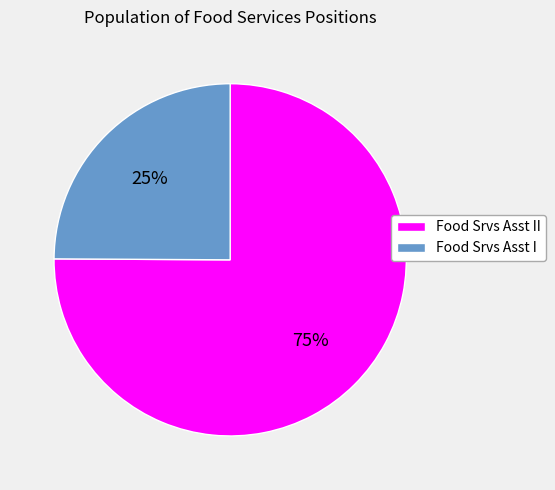

Which category has the smallest portion of the pie?

Food Srvs Asst I